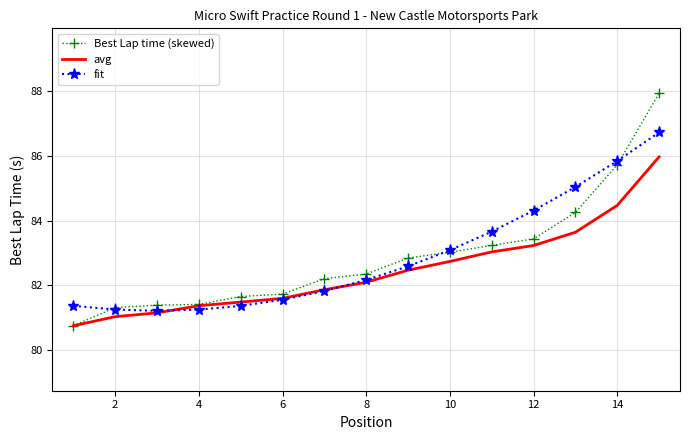

Which series has the widest spread of values?

Best Lap time (skewed)